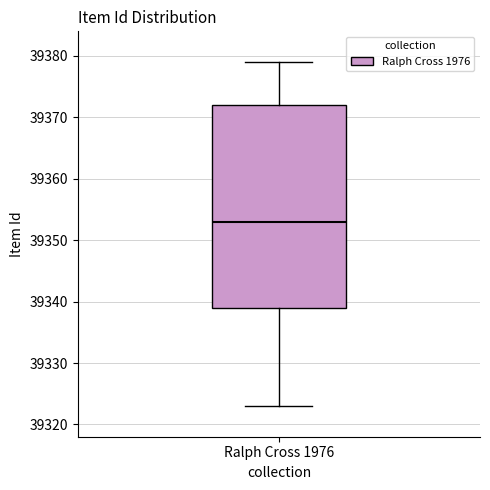

Transcribe this box plot: give where the median line is, the range the box spans, and where the two whiskers end, as read against the y-axis. The values are not printed on the chart, so give them approximately, as read against the axis.

median 39353, box 39339 to 39372, whiskers 39323 to 39379